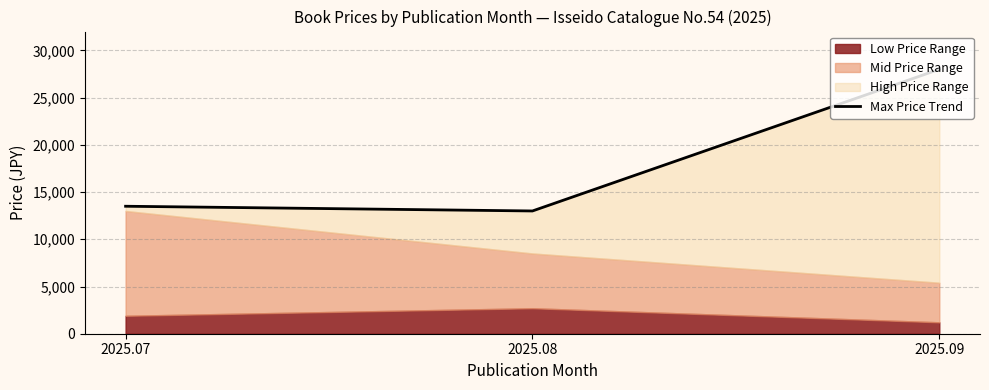

Reading right to left, transcribe all the data shown in this chart.

28000	13000	13500